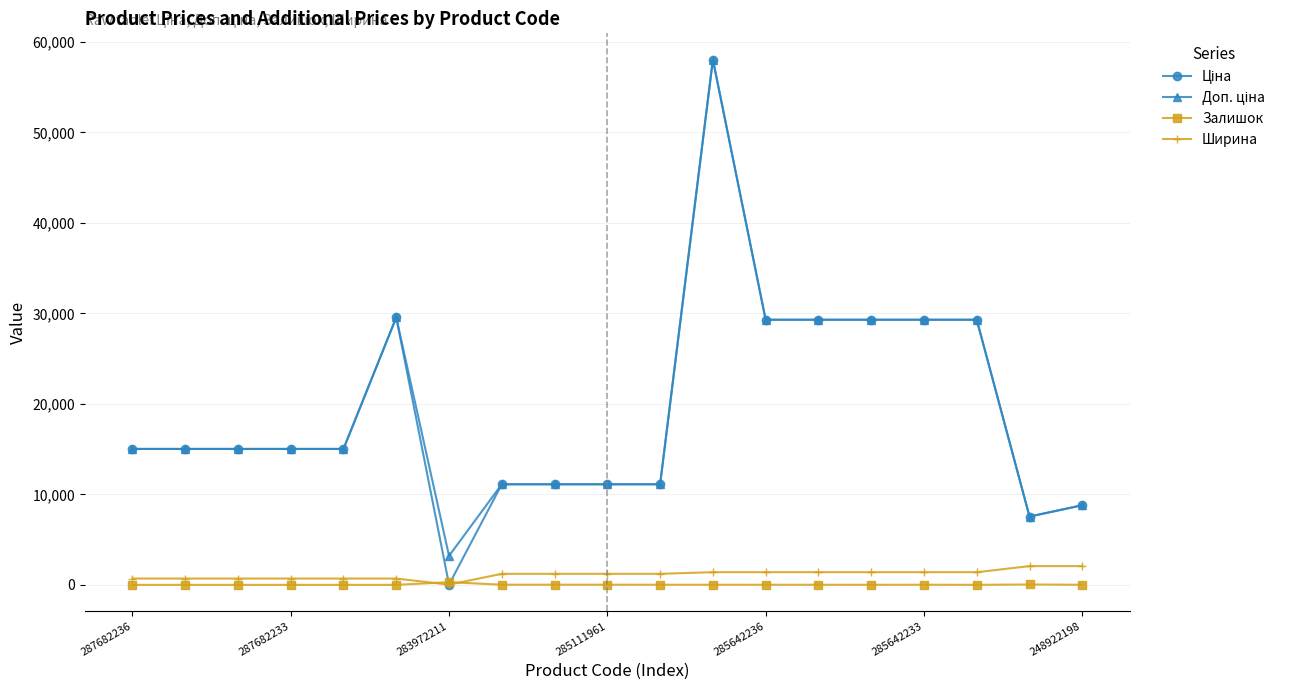

True or false: Залишок has more than 0 interior local peaks.

True